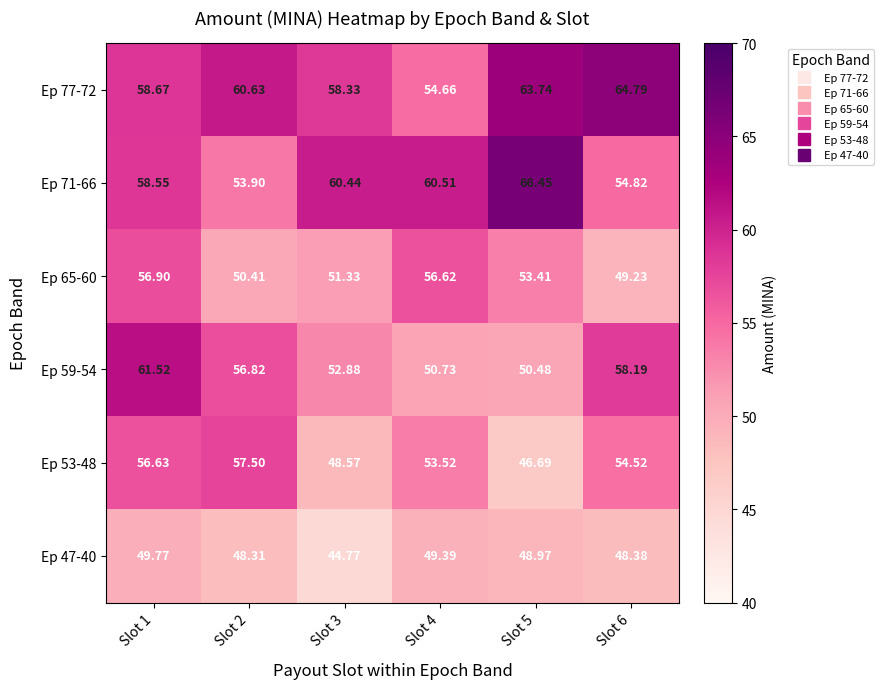

At how many categories does at least one series exceed 53?

6